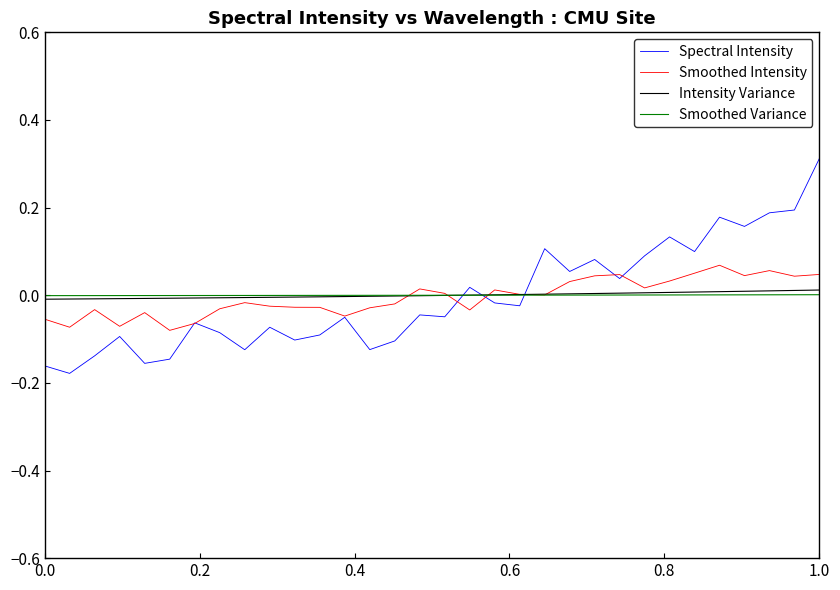

Which series has the largest range (max minus min)?

Spectral Intensity